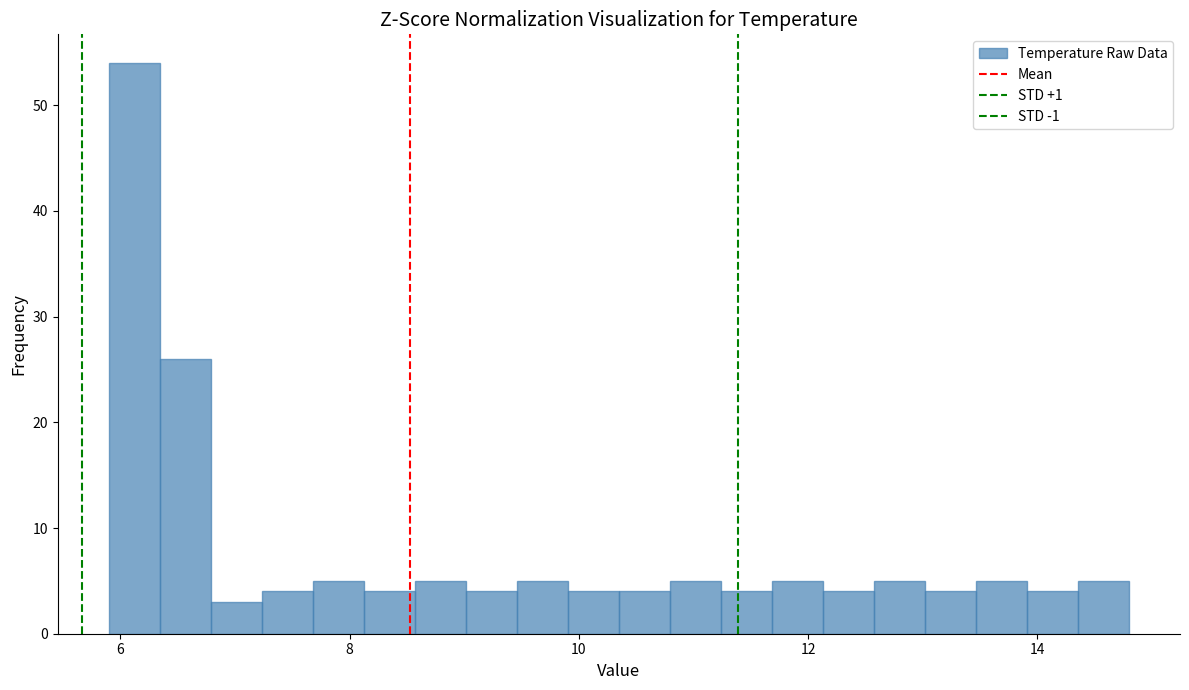

Read against the x-axis, roughly where is the centre of the tallest bar?

6.2